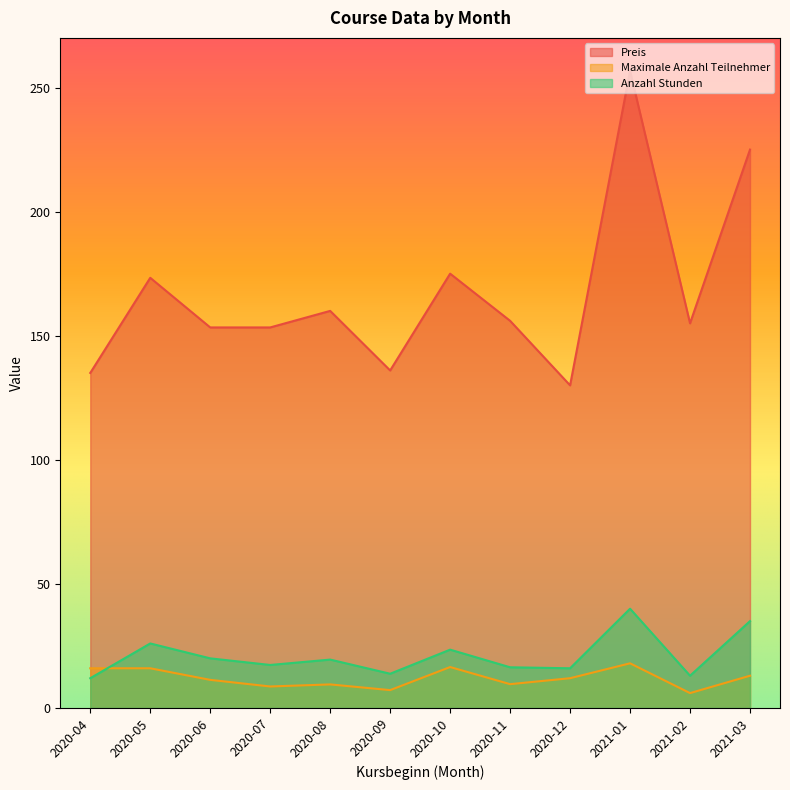

Rank the series by their maximum value, from lowest to highest.

Maximale Anzahl Teilnehmer, Anzahl Stunden, Preis